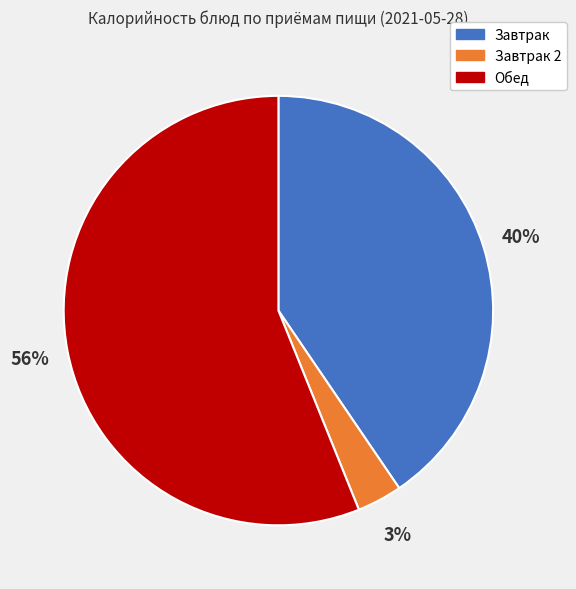

True or false: Завтрак accounts for 40% of the total.

True